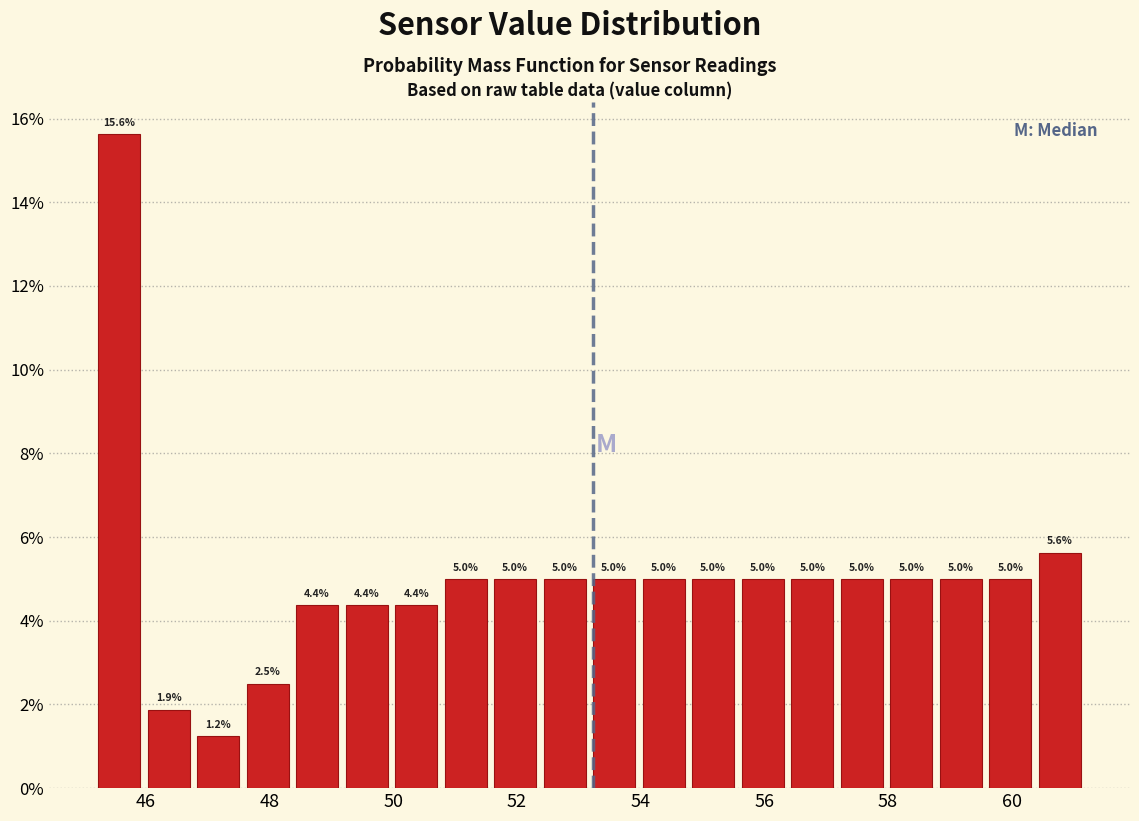

Which range on the x-axis has the tallest bar?

45.2 to 46.0